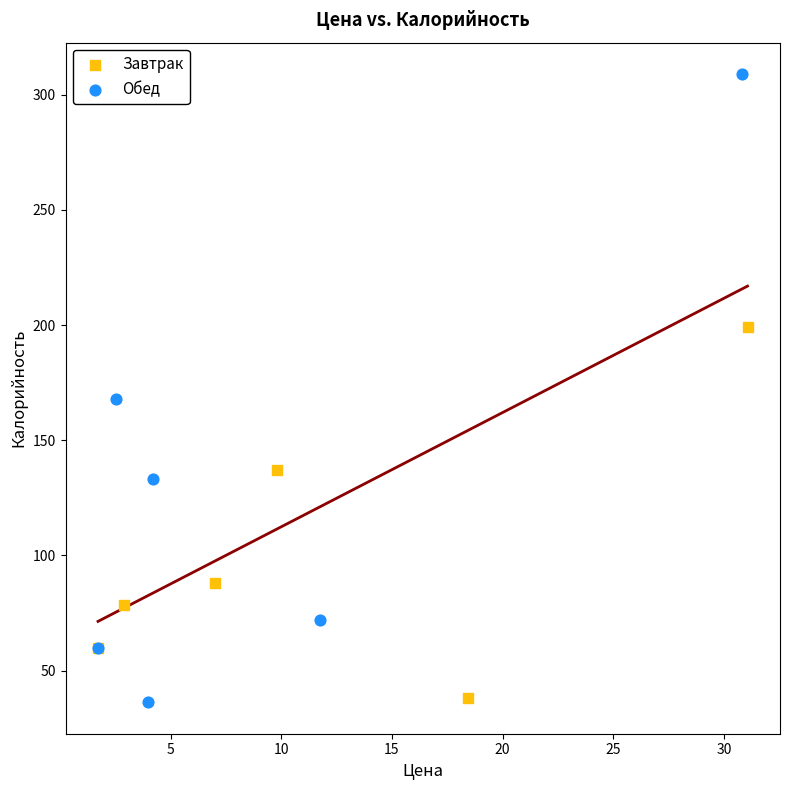

Which series has the widest spread of Y values?

Обед